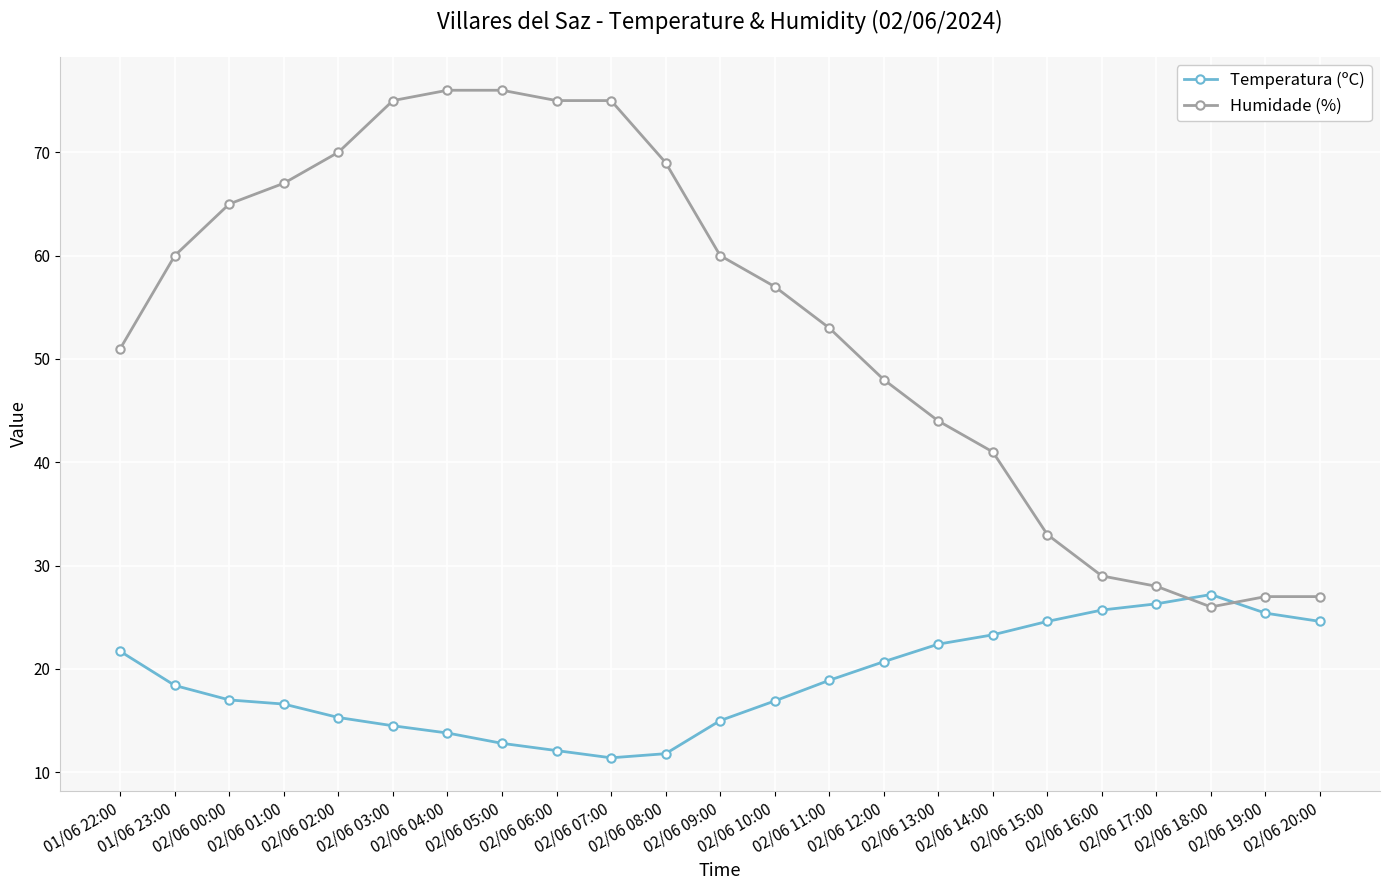

What is the approximate value of Humidade (%) at 02/06 06:00?

75.0